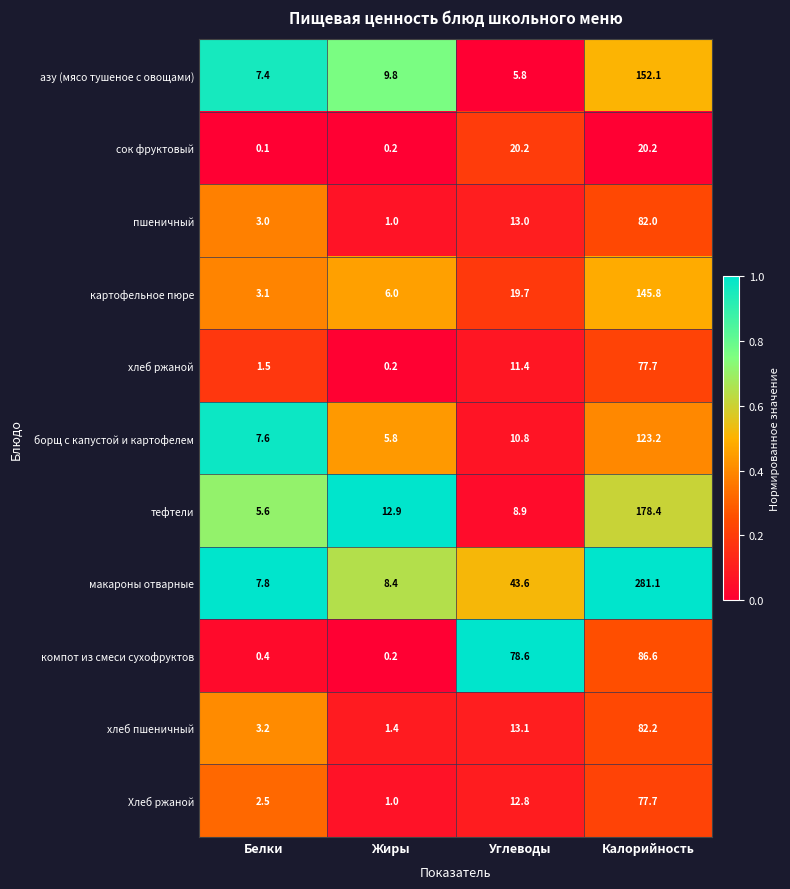

Which series has the largest total across all categories?

макароны отварные